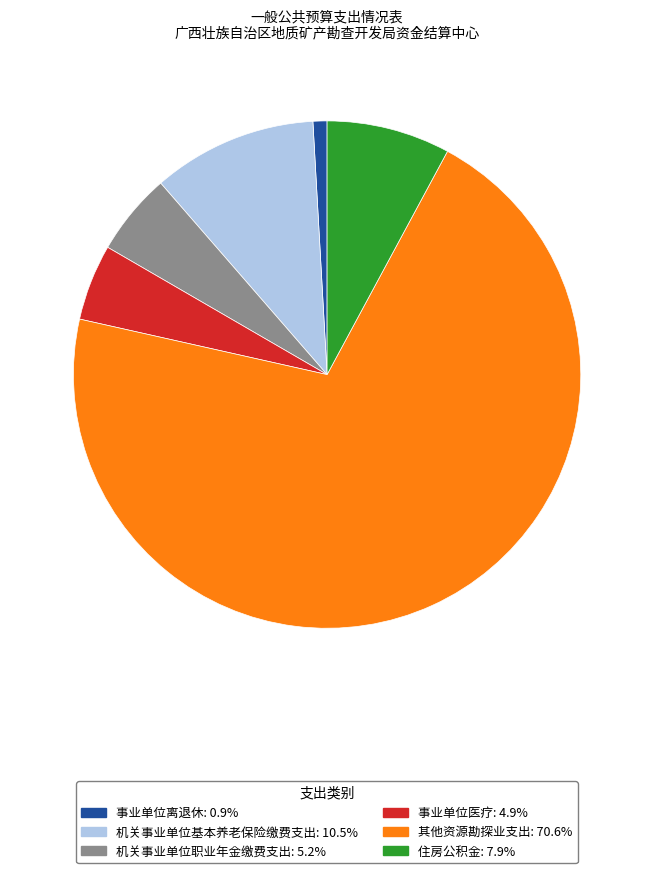

What is the smallest slice in the pie chart?

事业单位离退休